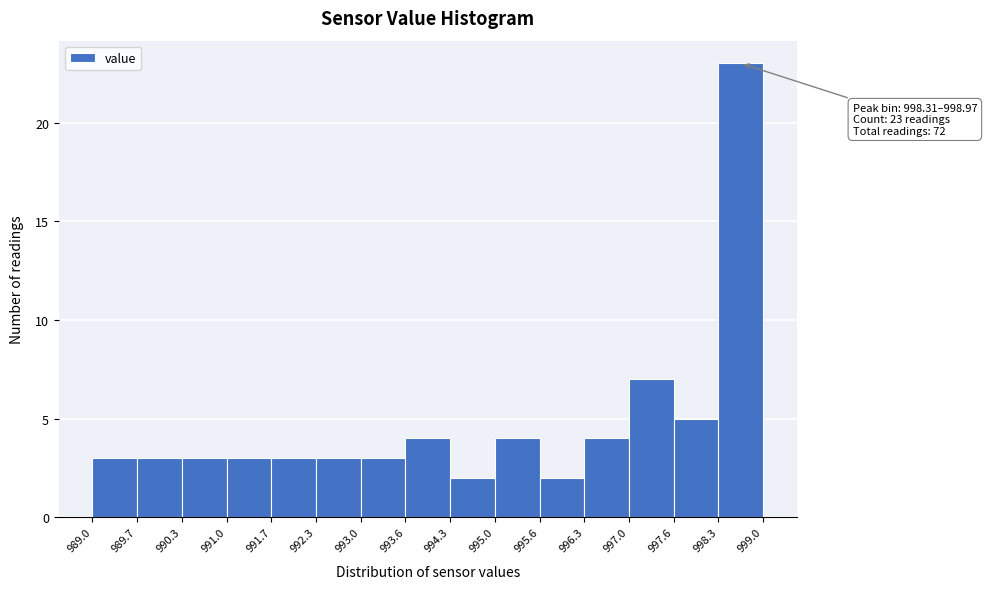

Over which range of the x-axis is the bar tallest?

998.3 to 999.0